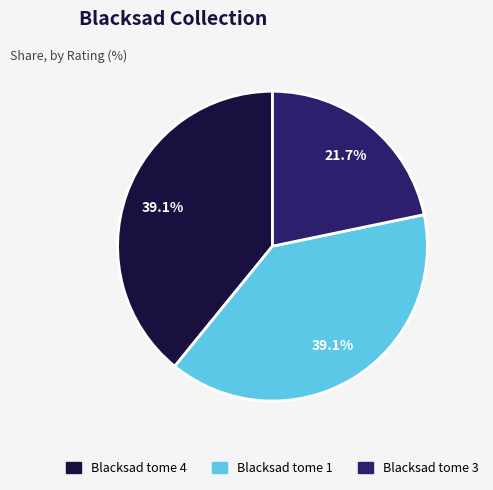

To the nearest percent, what is the difference between the largest and smallest slice percentages?

17%